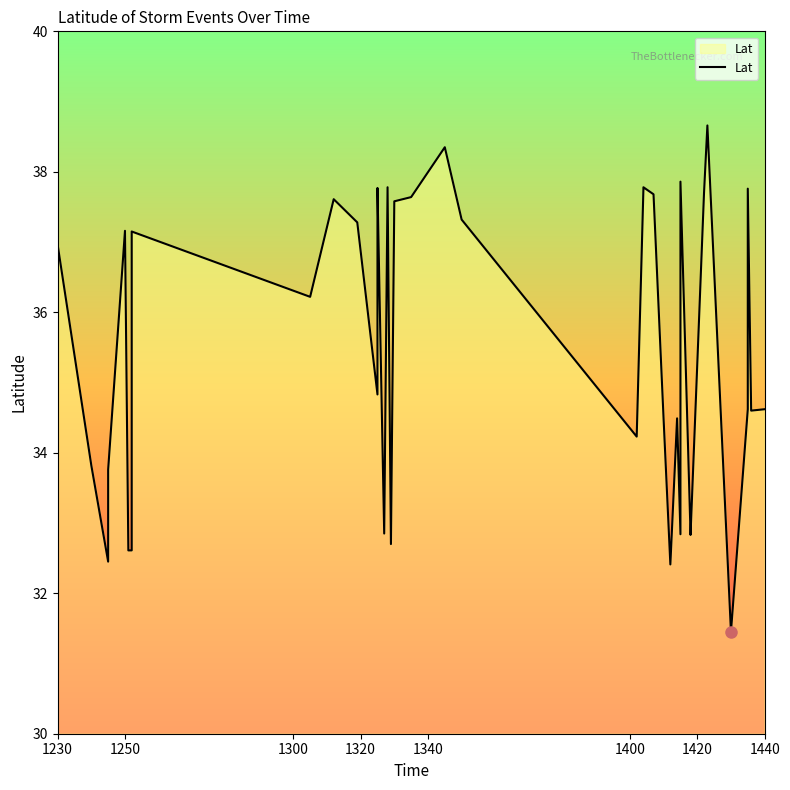

How many categories are shown in the chart?

40